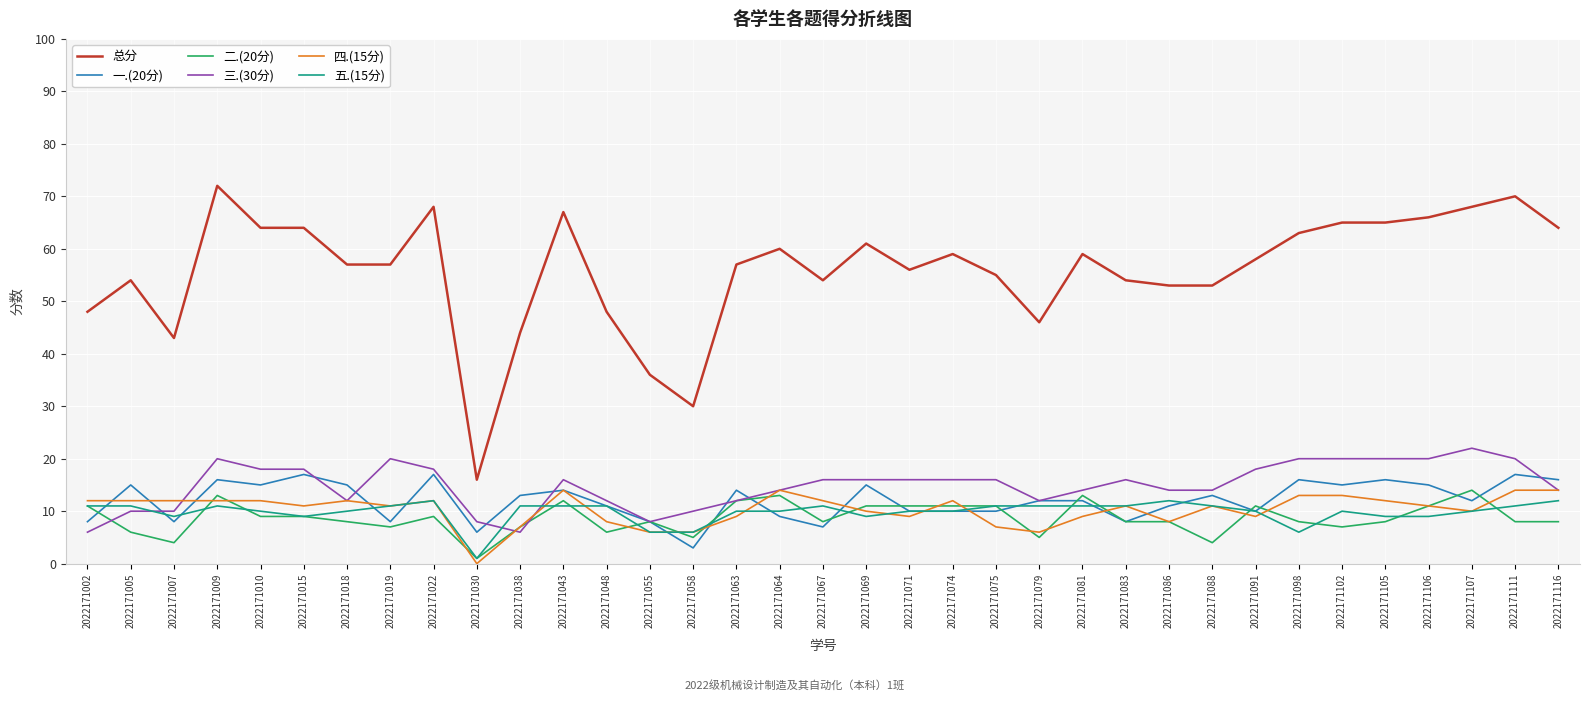

What is the lowest value of the 总分 series?

16